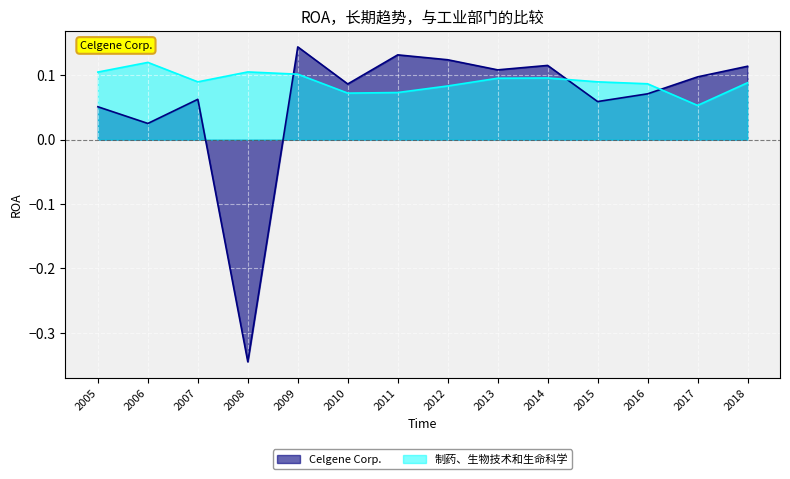

How many data points does each series have?

14